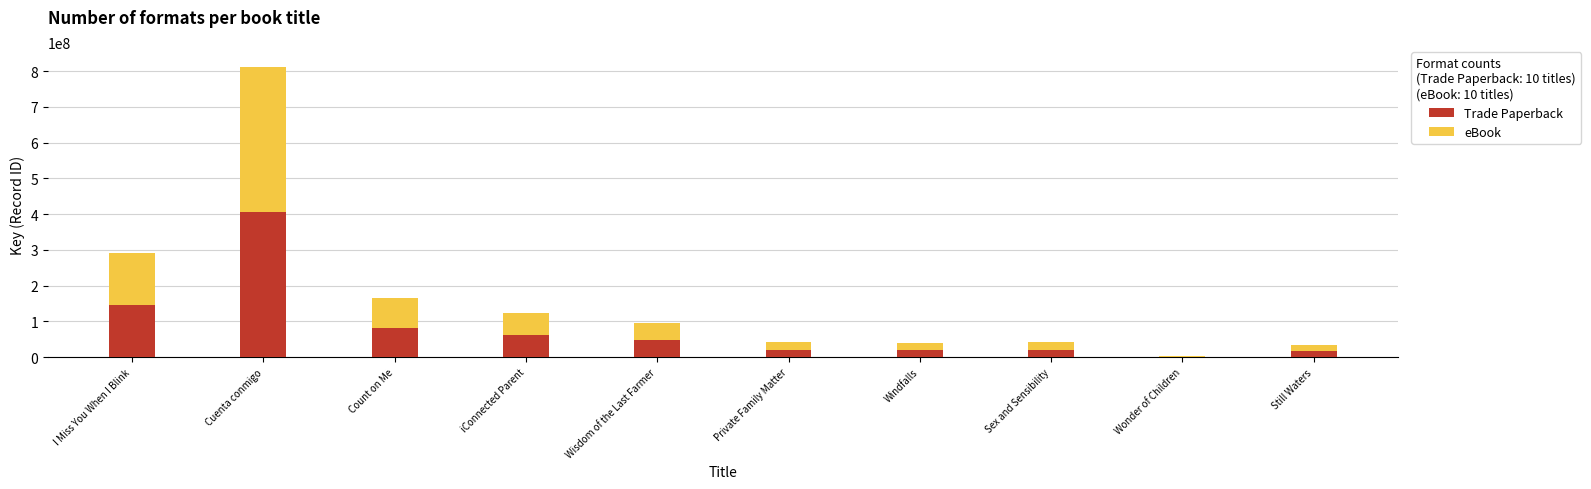

What is the maximum value for Trade Paperback?

406265650